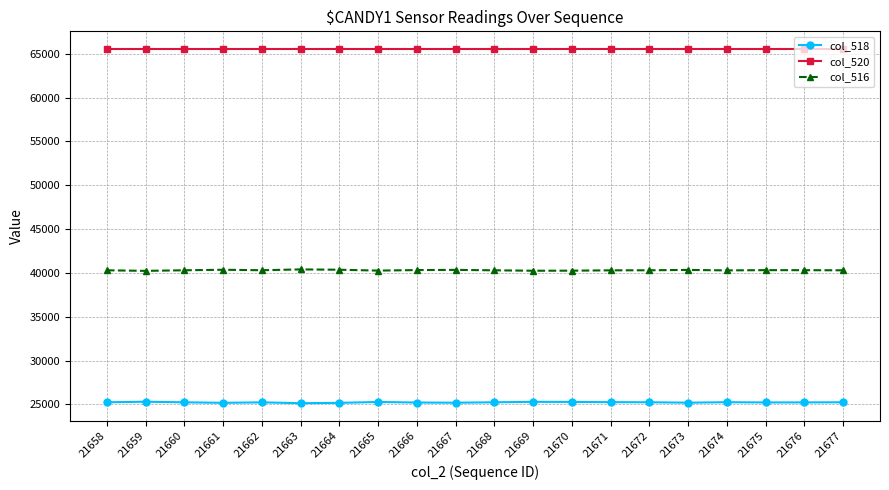

What is the value of the col_518 point at the 16th from the left?

25195